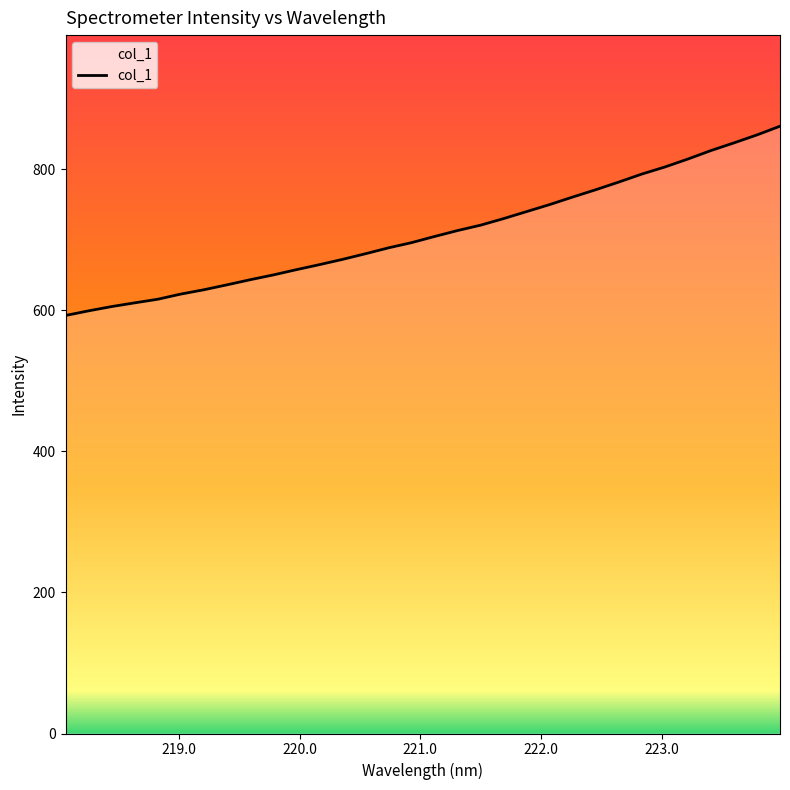

What is the smallest value displayed?

592.7